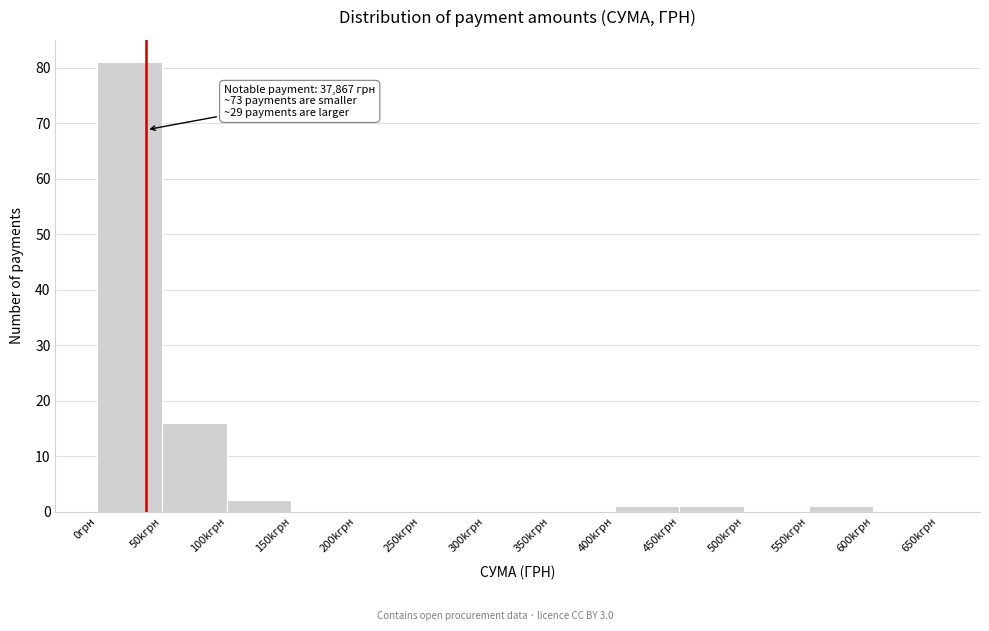

Reading right to left, transcribe all the data shown in this chart.

600kгрн=0	550kгрн=1	500kгрн=0	450kгрн=1	400kгрн=1	350kгрн=0	300kгрн=0	250kгрн=0	200kгрн=0	150kгрн=0	100kгрн=2	50kгрн=16	0грн=81